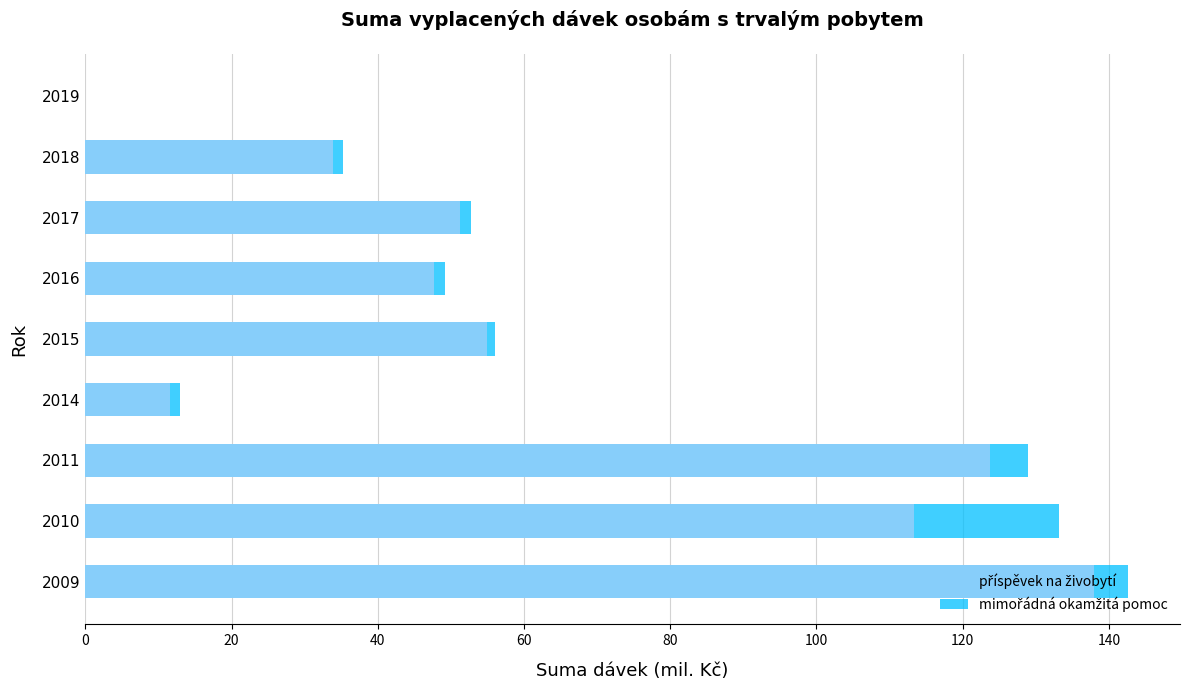

What is the total value across all series at 2009?

142.6